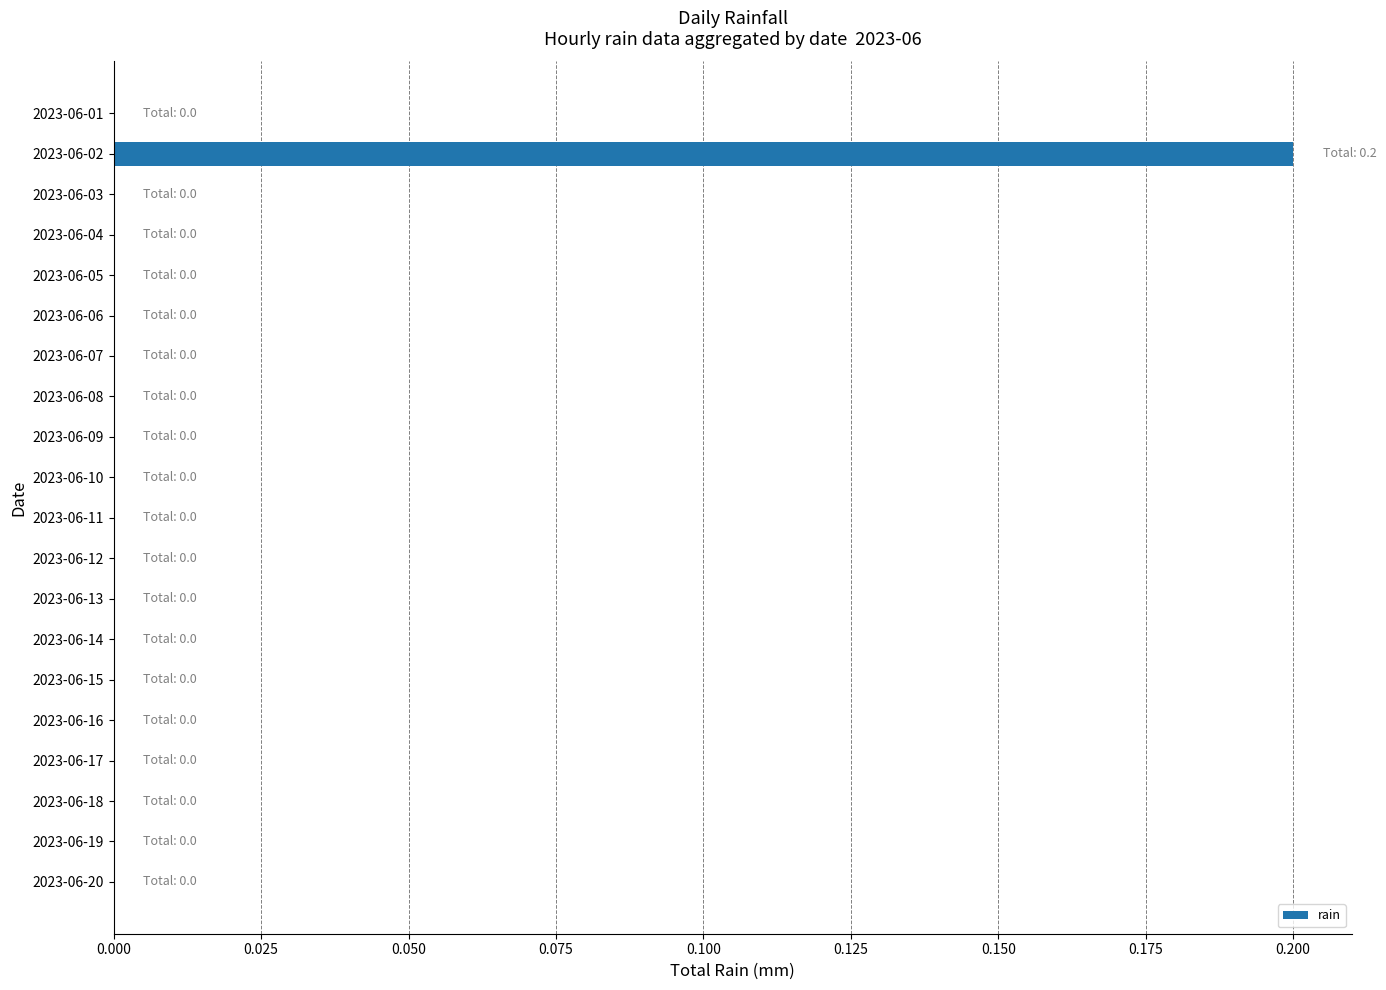

The value at 2023-06-20 is 0.0. True or false?

True